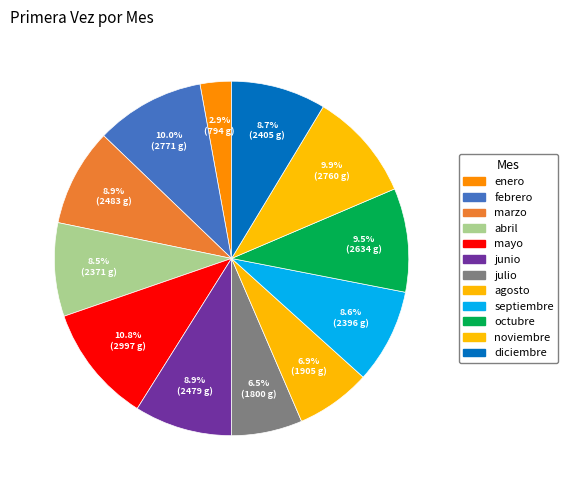

Count the number of slices in the pie.

12